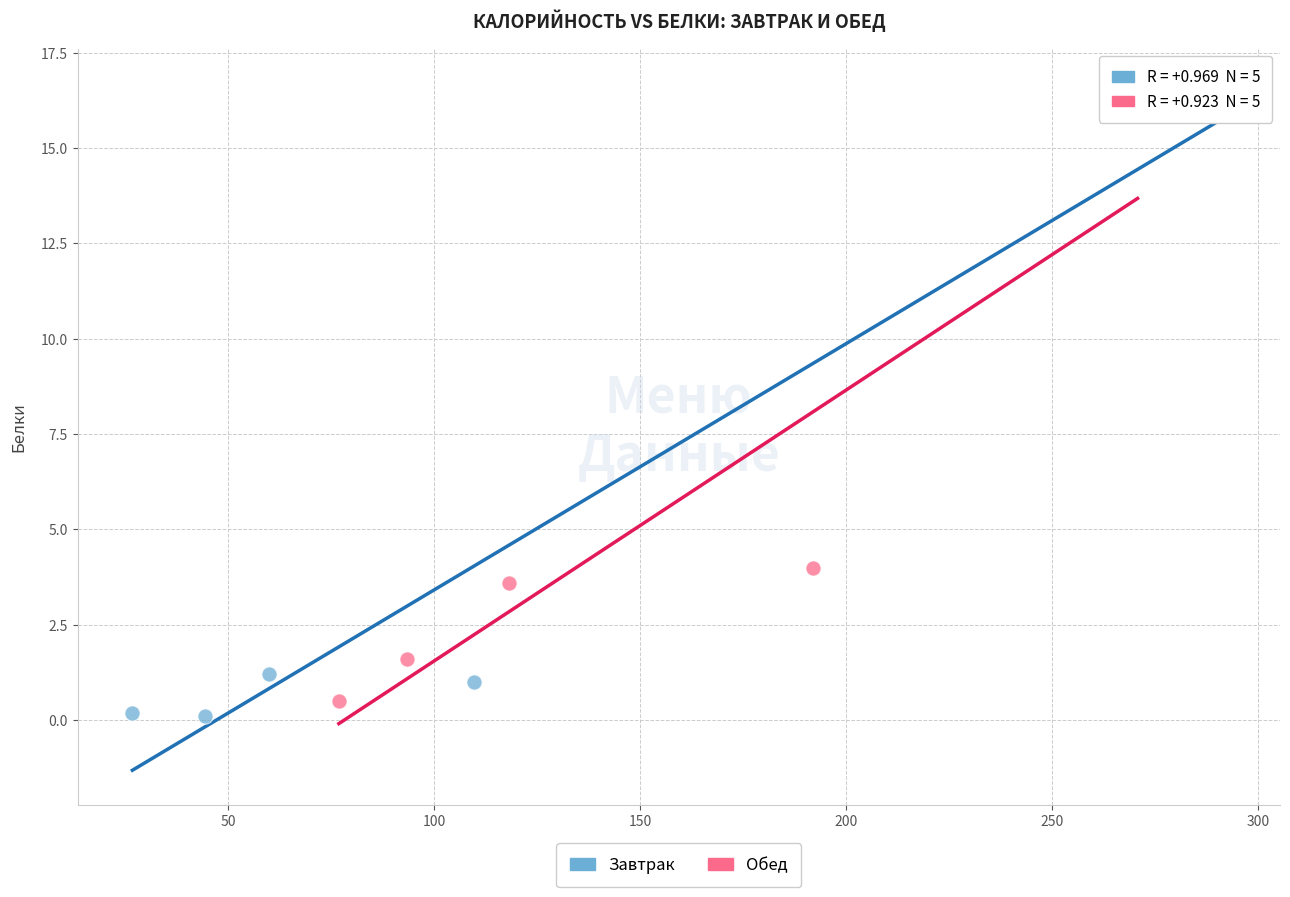

Which series contains the highest Y value?

Завтрак